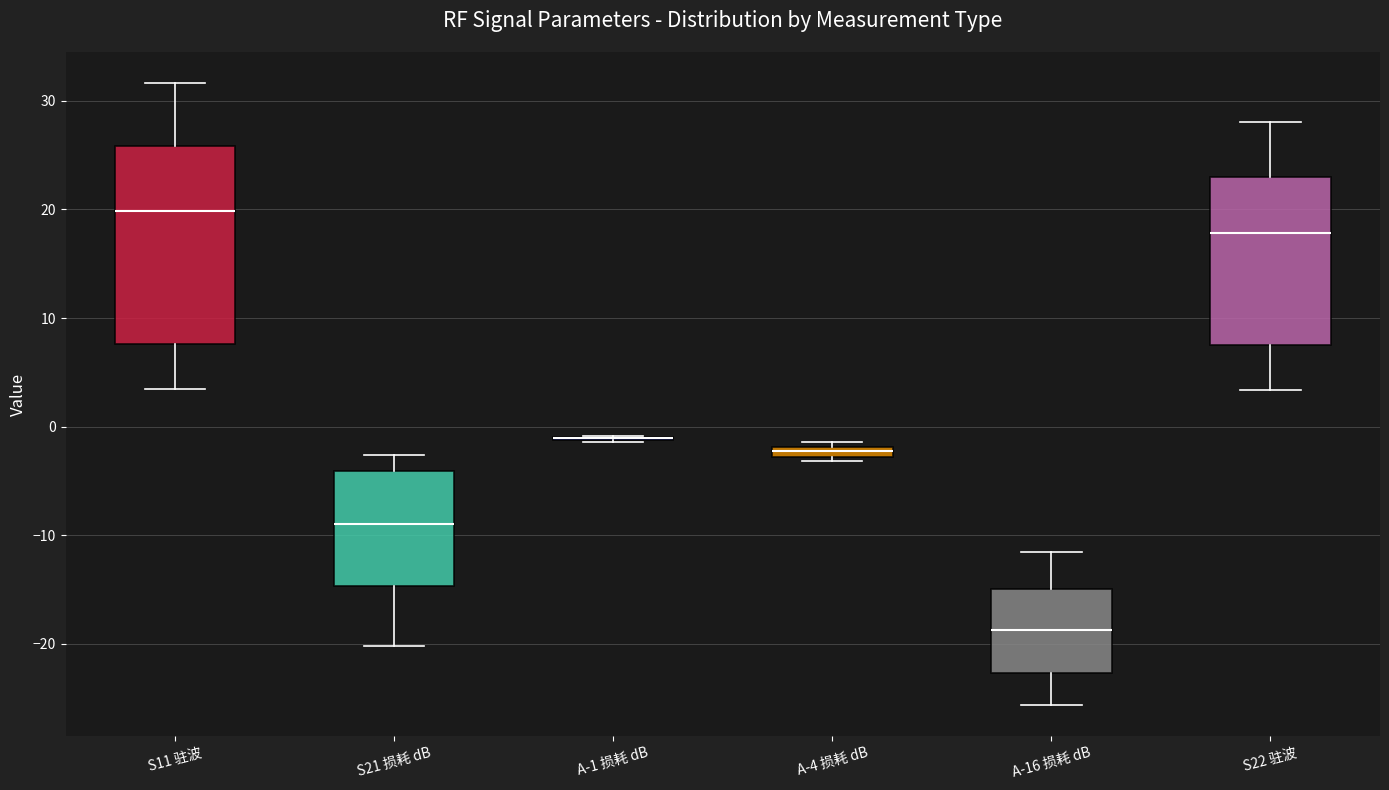

Where is the upper edge of the box for A-4 损耗 dB on the y-axis? The values are not printed on the chart, so give them approximately, as read against the axis.

-2